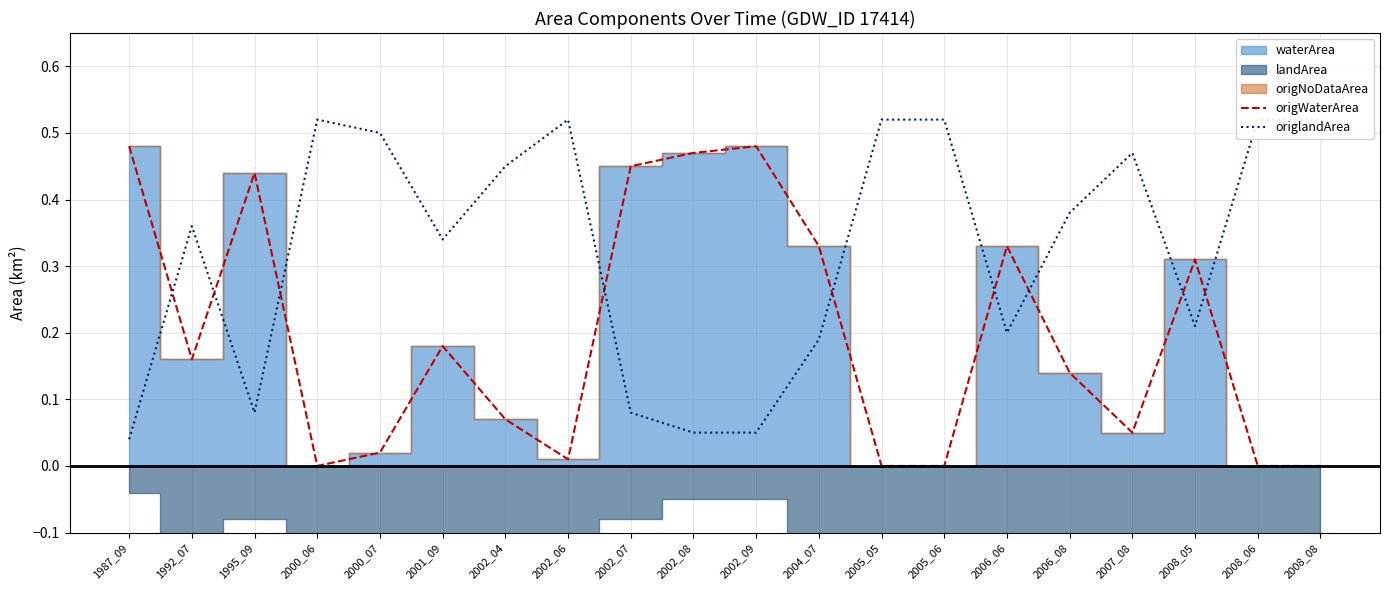

The value of origWaterArea at 2000_06 is 0.2. True or false?

False